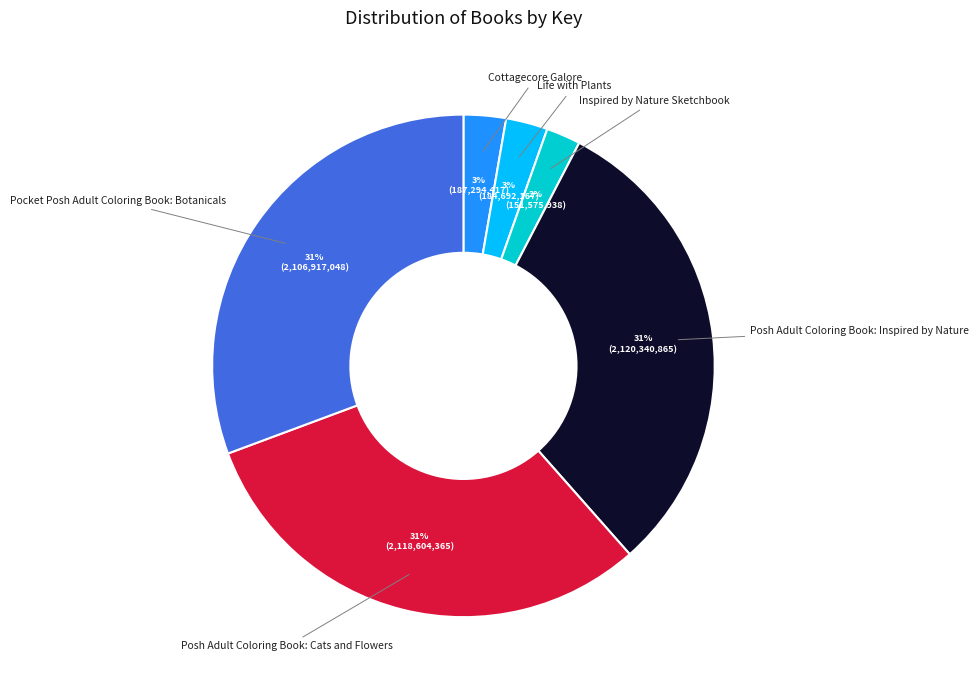

Does Posh Adult Coloring Book: Inspired by Nature account for over 50% of the chart?

No